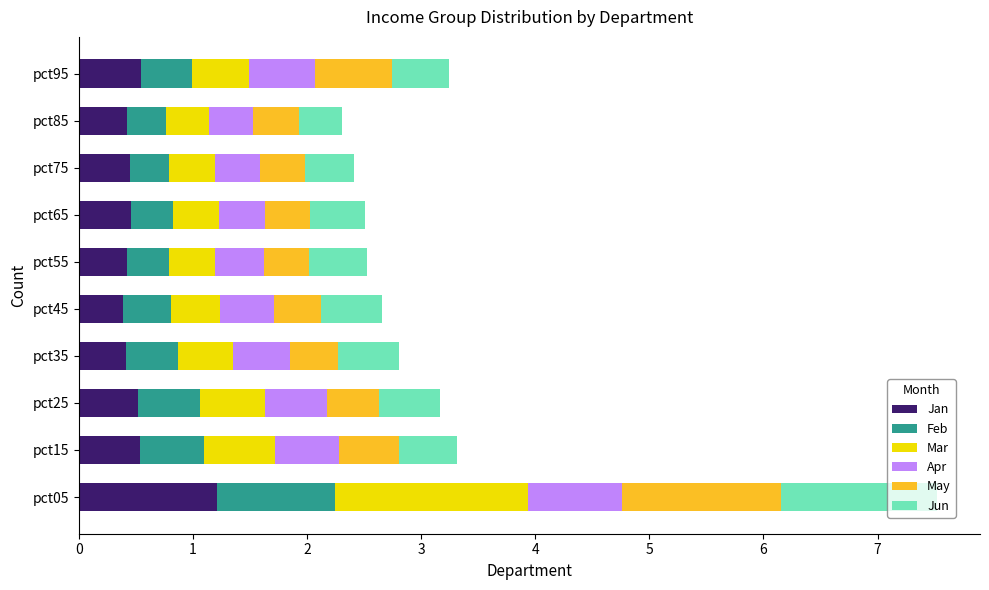

What is the sum of the Jan values at pct75 and pct45?

0.8